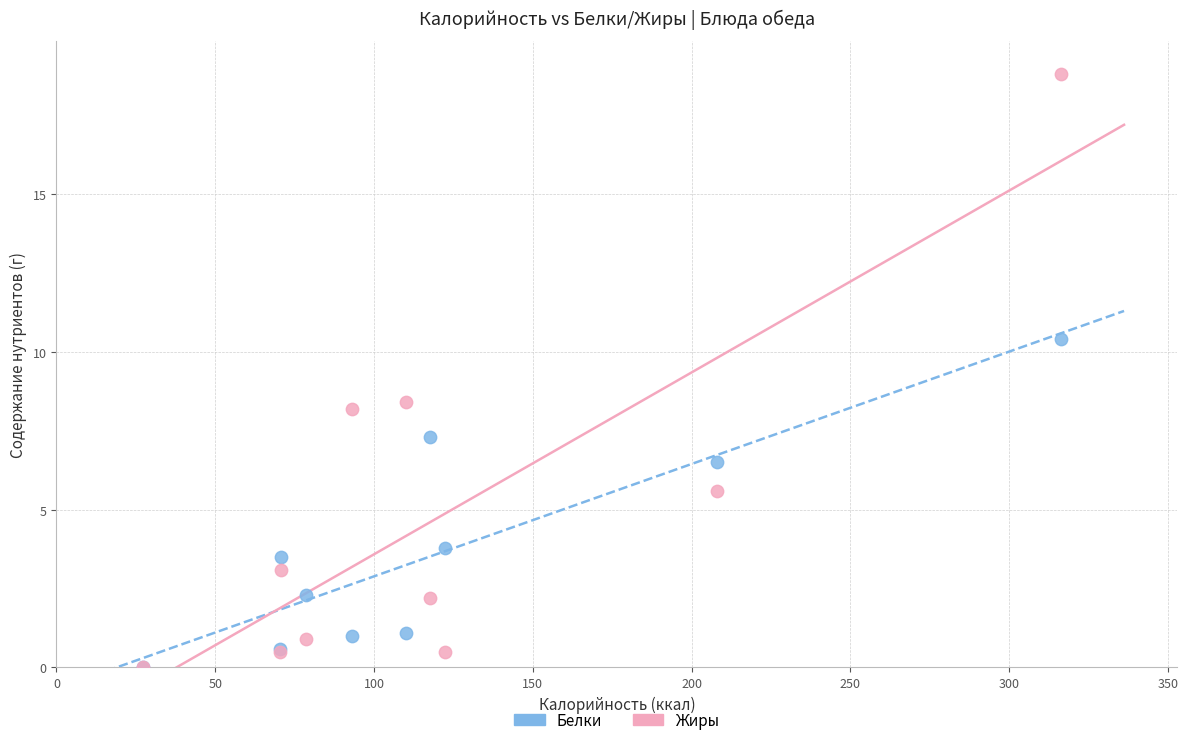

Which series has the largest Y range (max minus min)?

Жиры